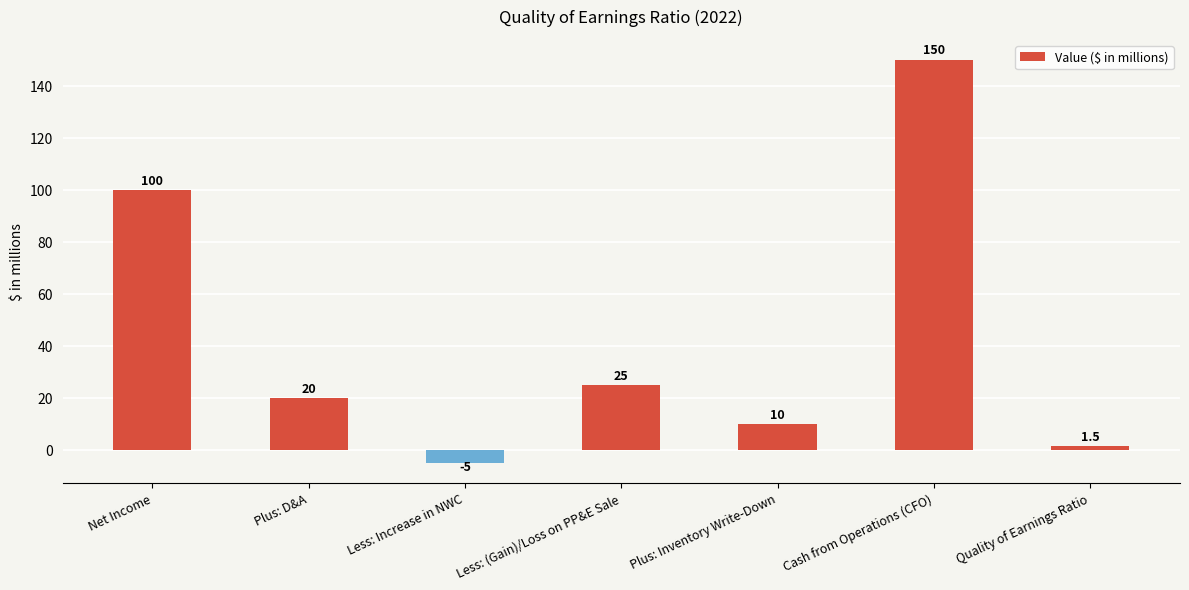

What is the difference between the values at Less: (Gain)/Loss on PP&E Sale and Quality of Earnings Ratio?

23.5